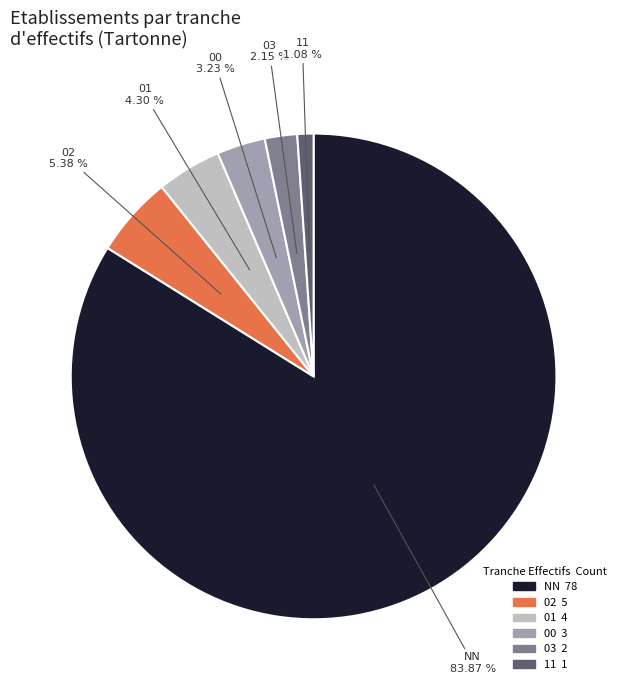

To the nearest percent, what percentage of the pie is 11?

1%